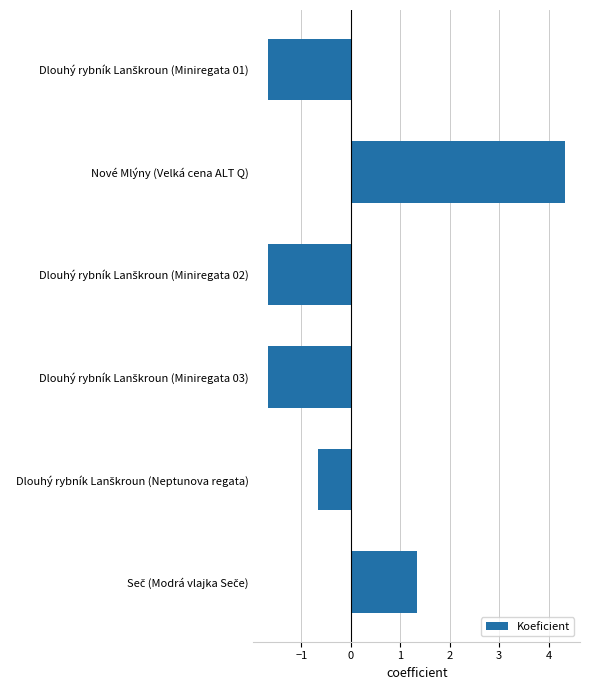

What is the value of the 3rd bar from the top?

-1.7